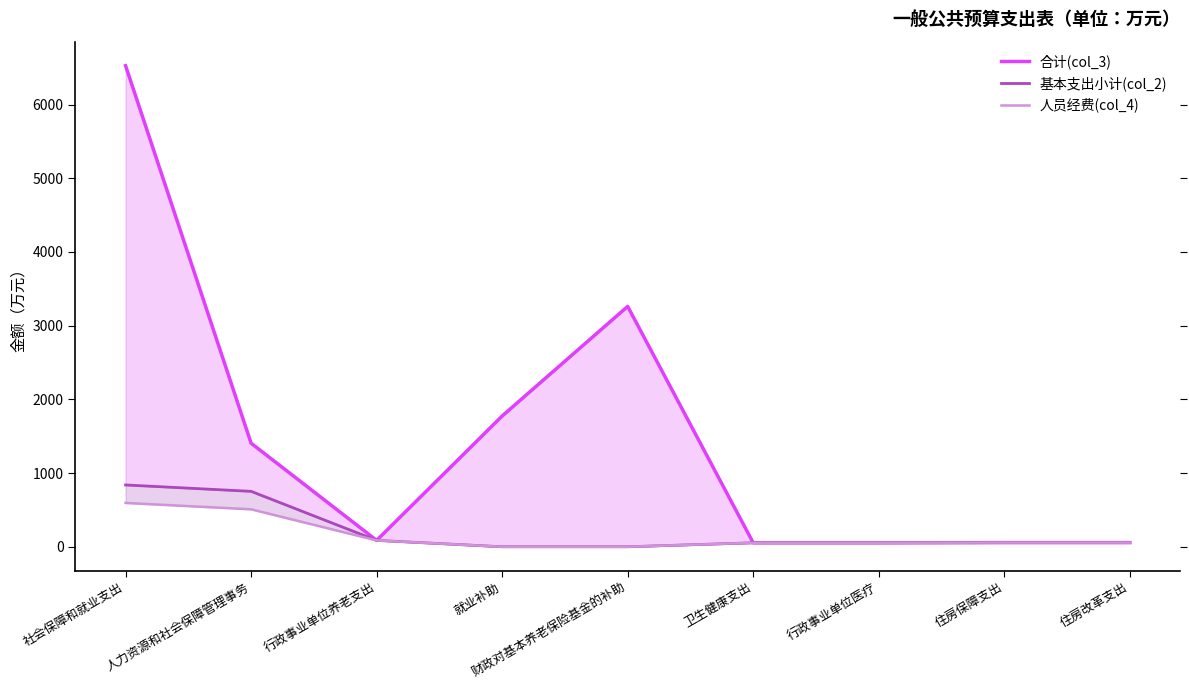

Where is 基本支出小计(col_2) nearest to the value 419?

行政事业单位养老支出